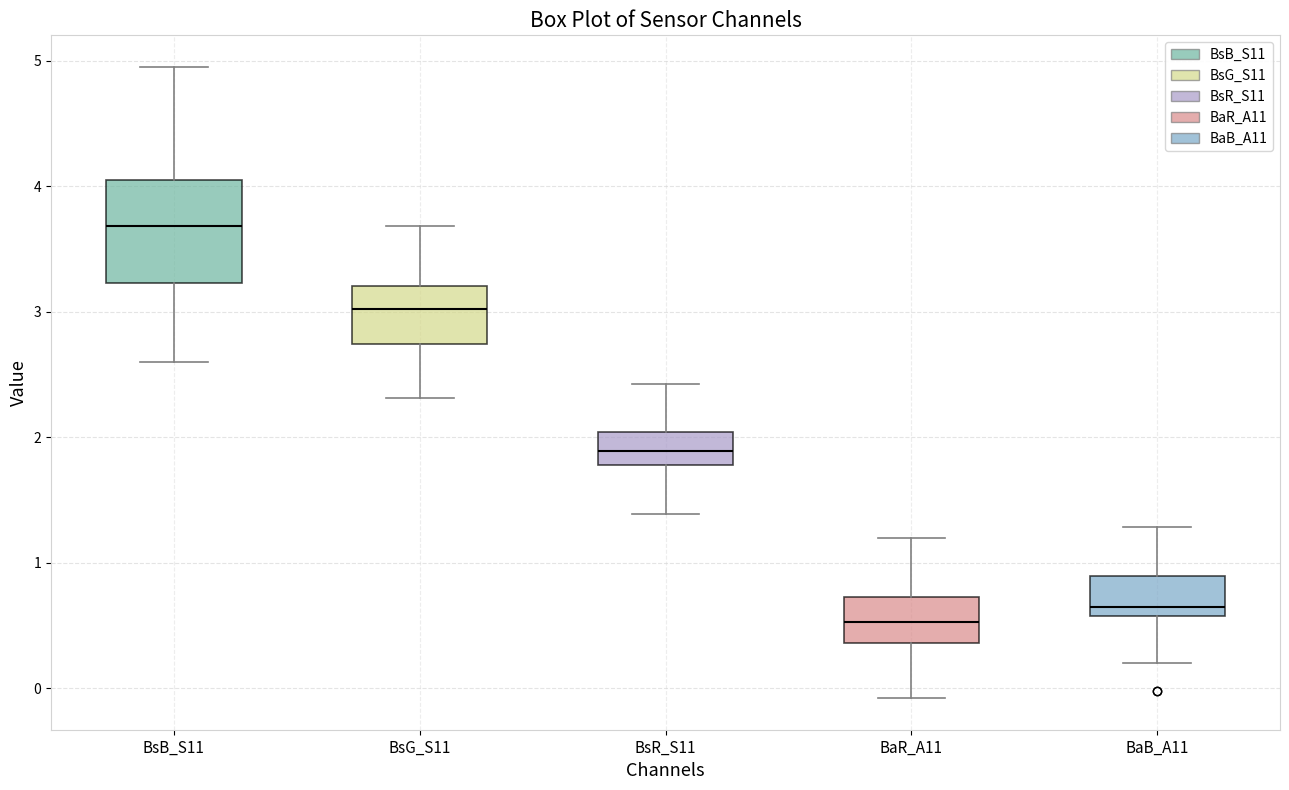

Which box has the lowest median line?

BaR_A11